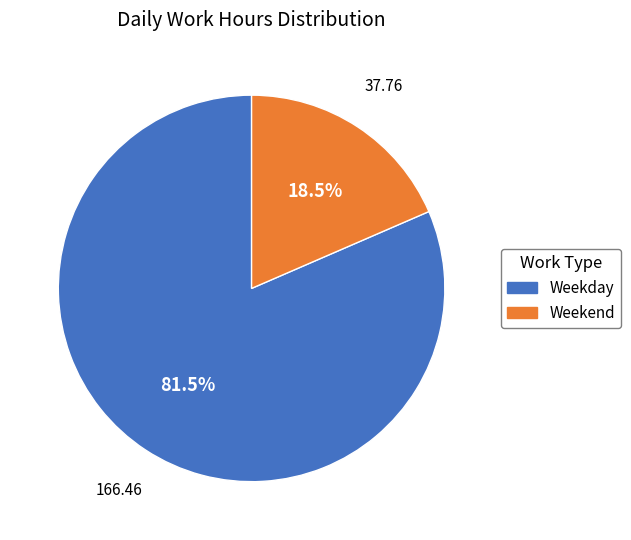

Is there any slice that represents more than half of the pie?

Yes